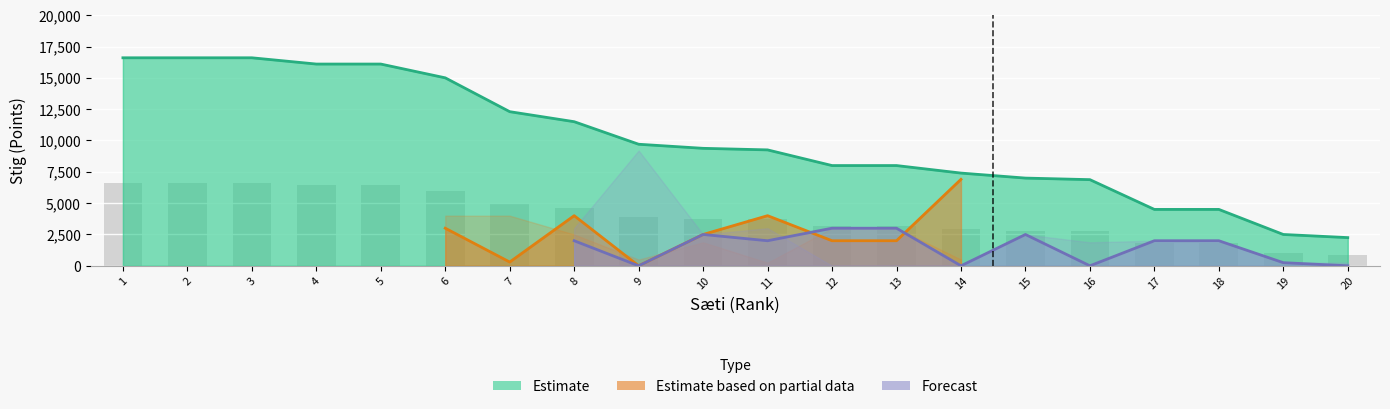

At which category is the sum across all series the highest?

1